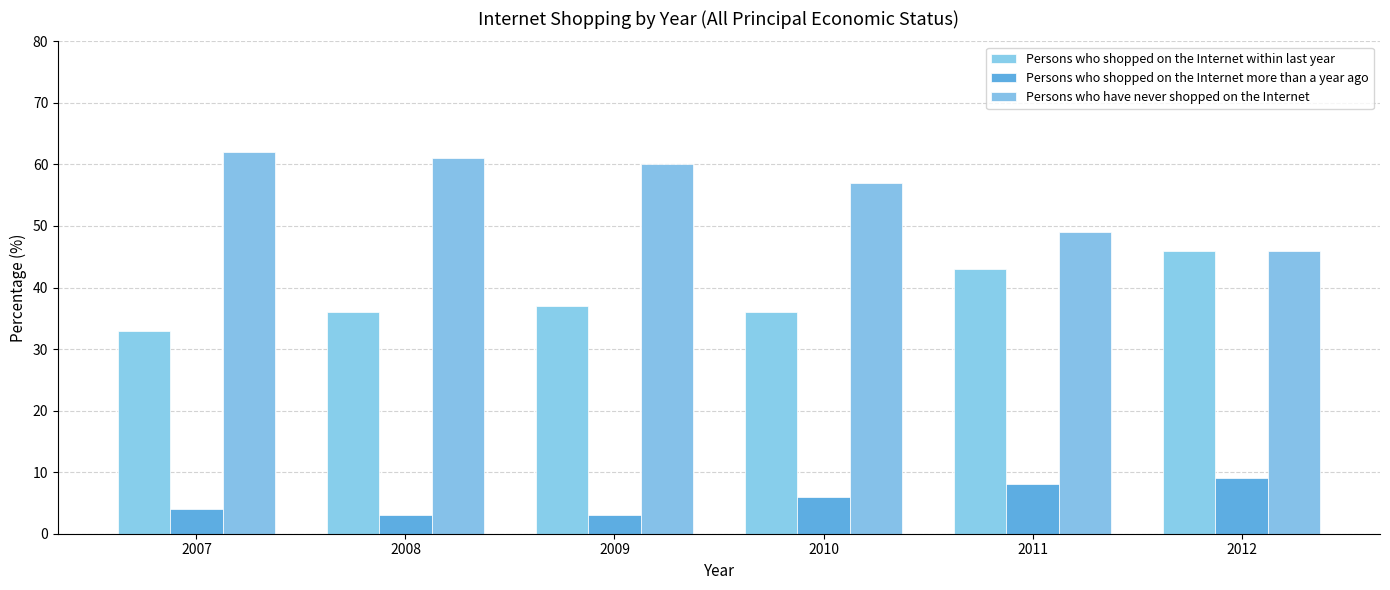

What is the highest value of the Persons who shopped on the Internet more than a year ago series?

9